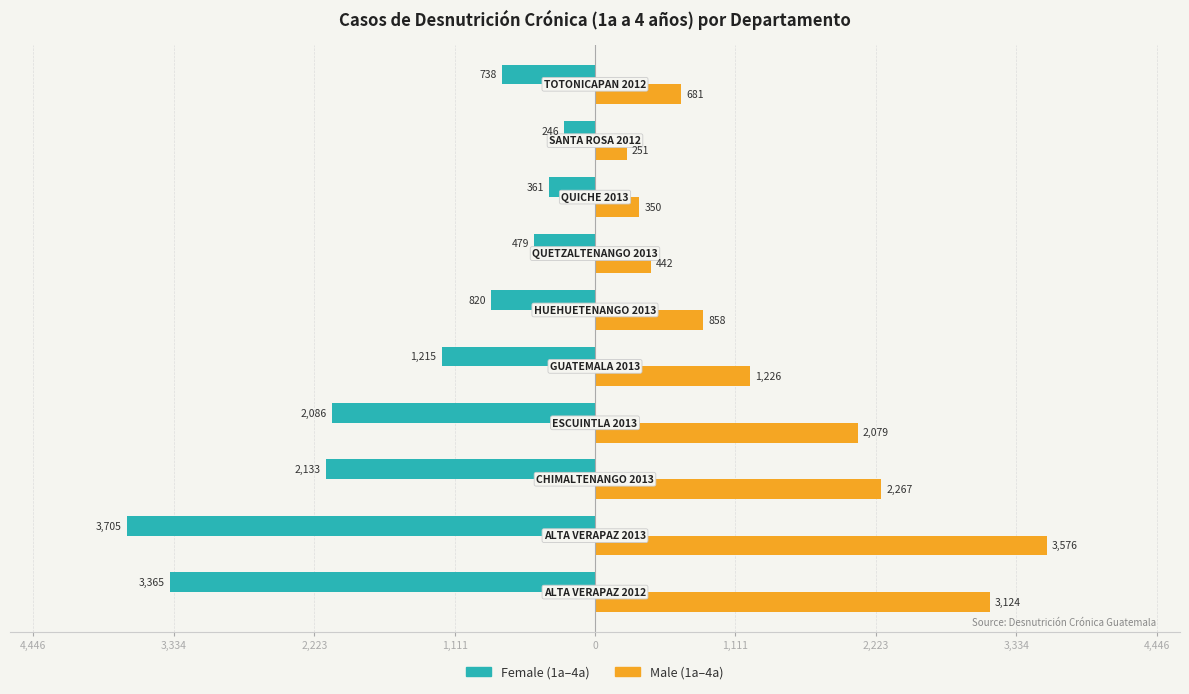

What is the sum of all Female (1a–4a) values?

-15148